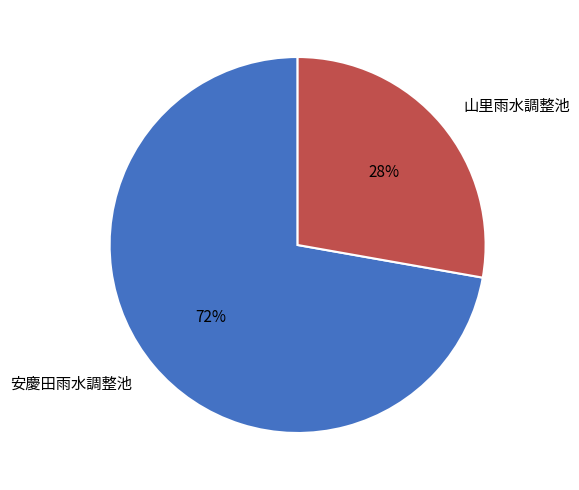

Is it true that 安慶田雨水調整池 is 61% of the pie?

False